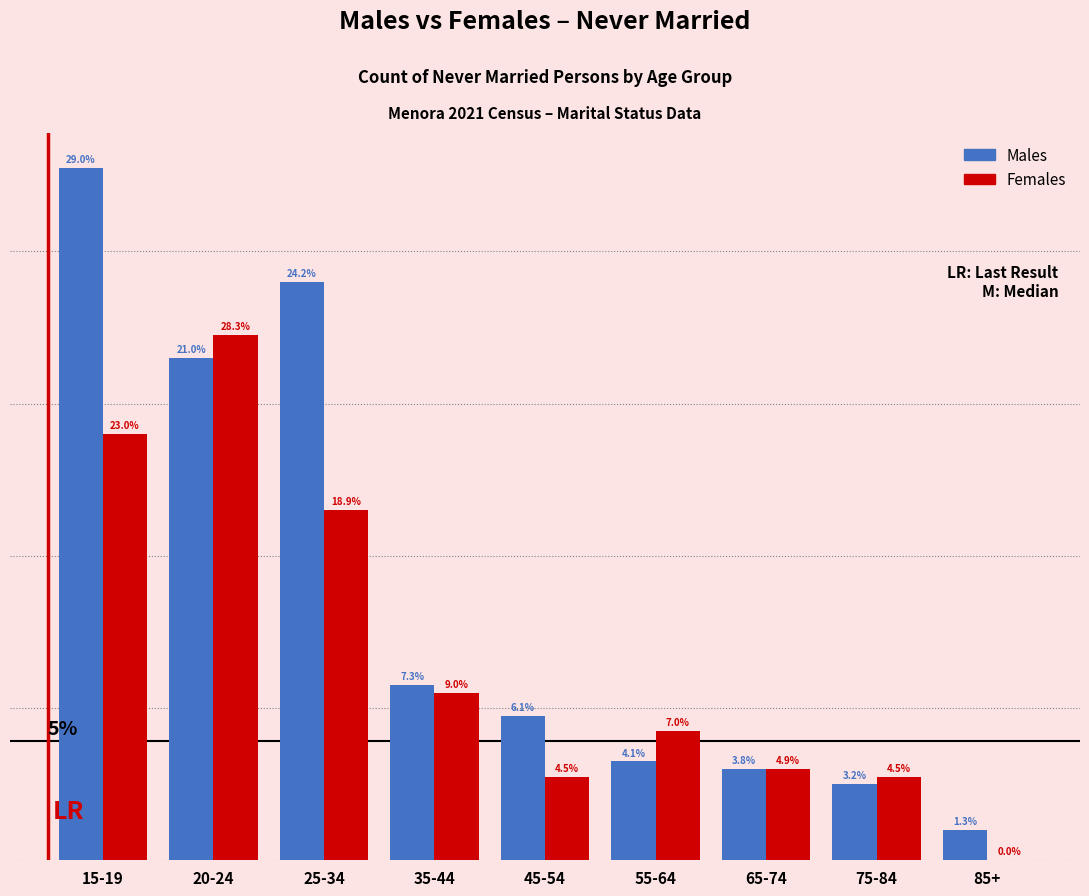

What are all the series names shown in the legend?

Males, Females